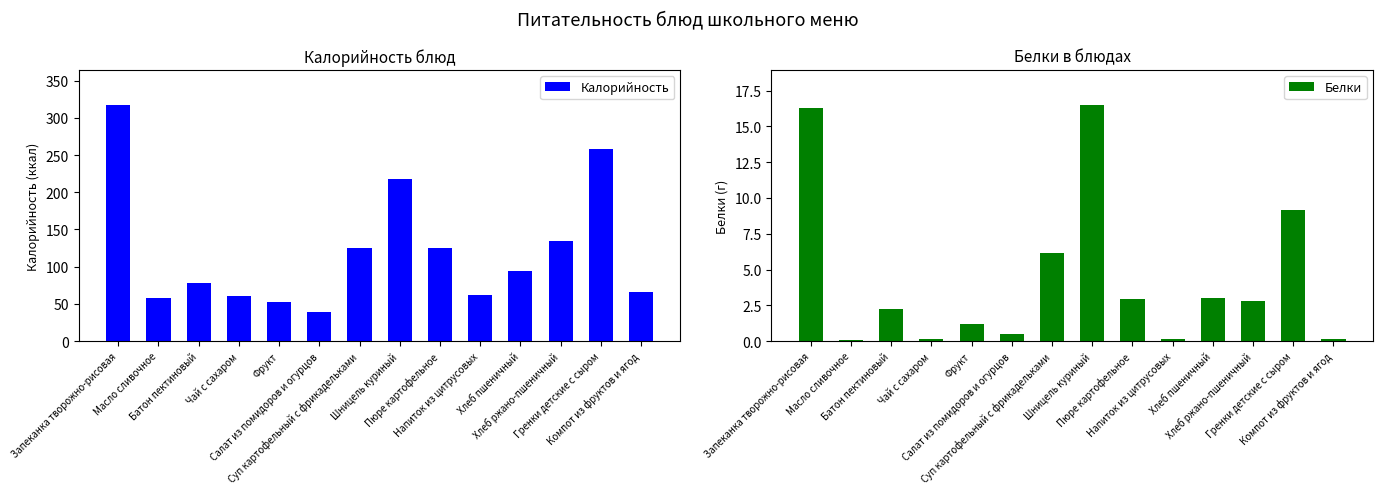

How many series are shown in this chart?

2